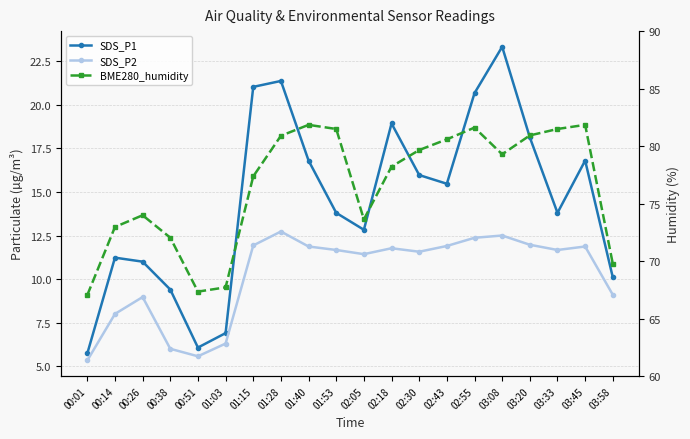

Is it true that SDS_P2 equals 11.8 at 02:18?

True